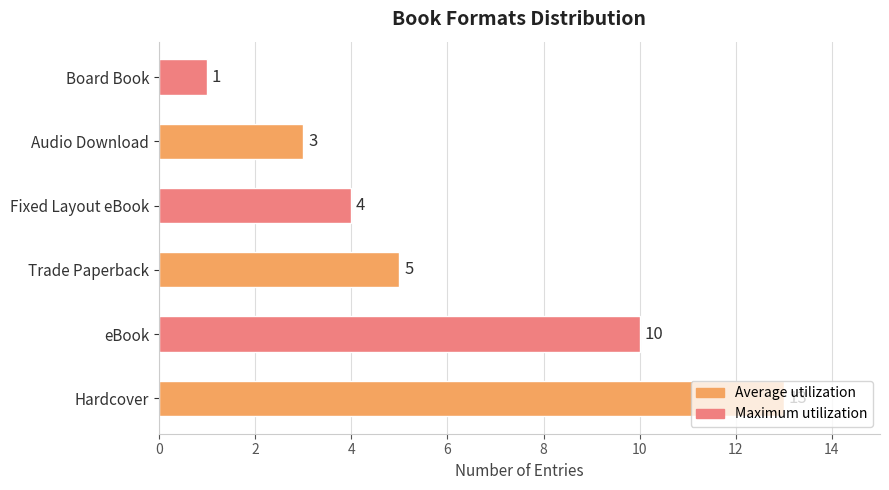

Rank the categories by value from highest to lowest.

Hardcover, eBook, Trade Paperback, Fixed Layout eBook, Audio Download, Board Book